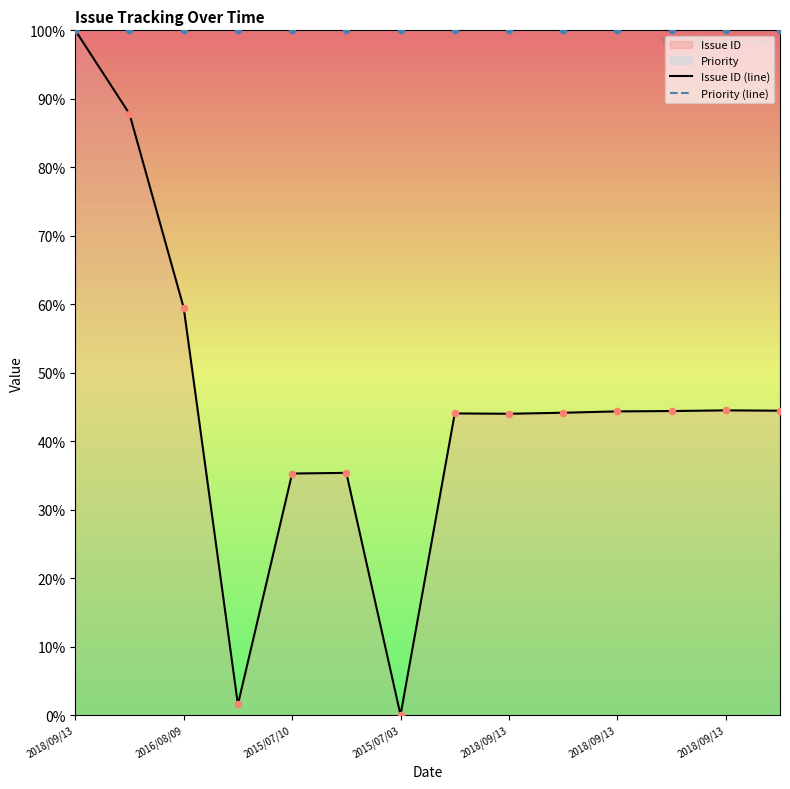

At how many categories does at least one series exceed 18?

14